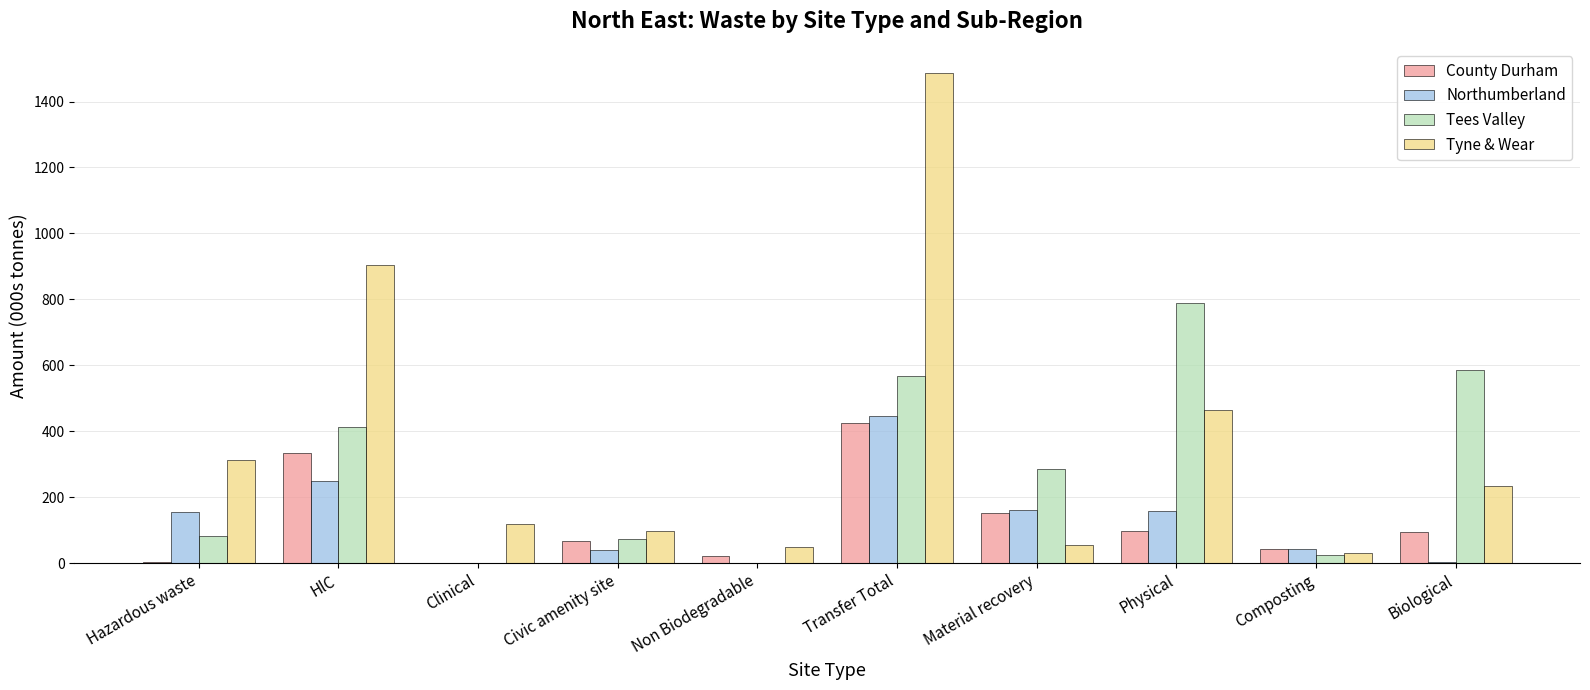

At which label is Tyne & Wear closest to 758?

HlC